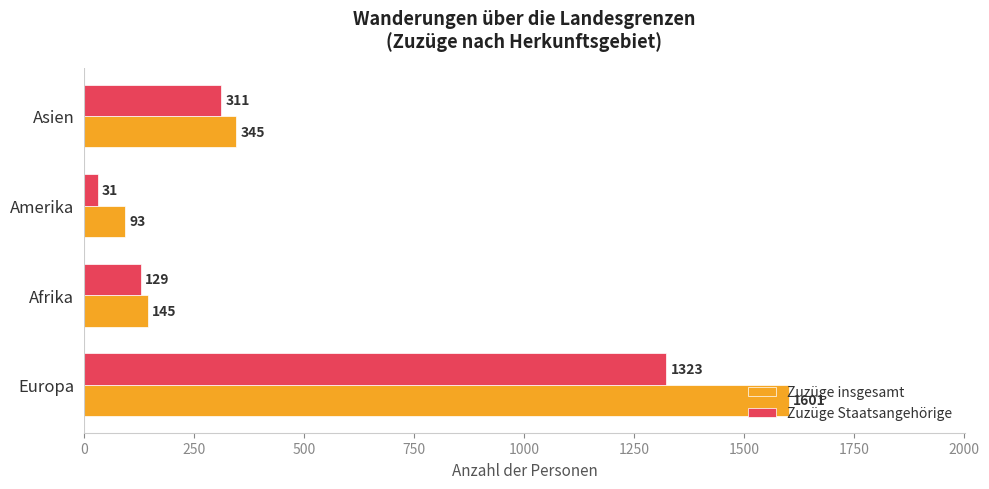

What is the total value across all series at Amerika?

124